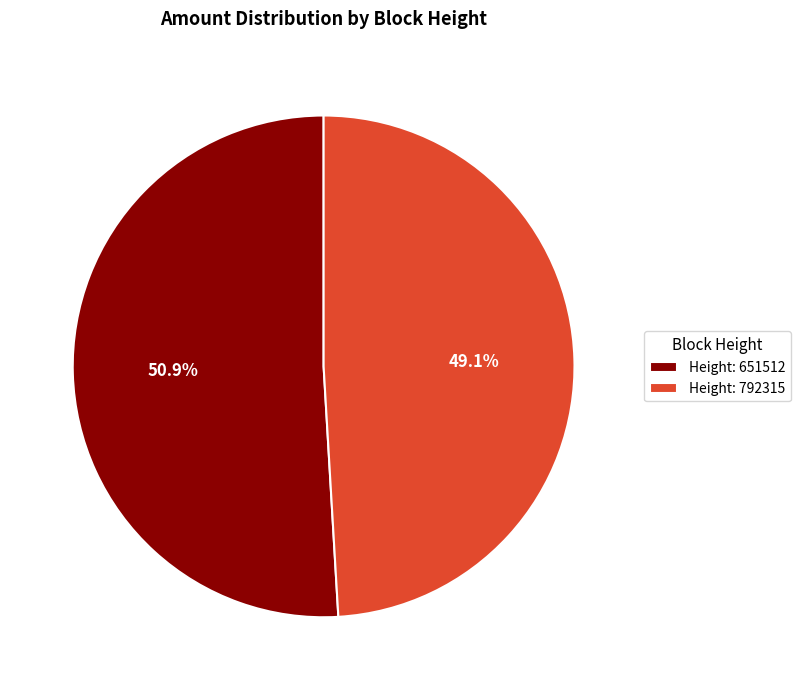

Does any single category account for the majority?

Yes